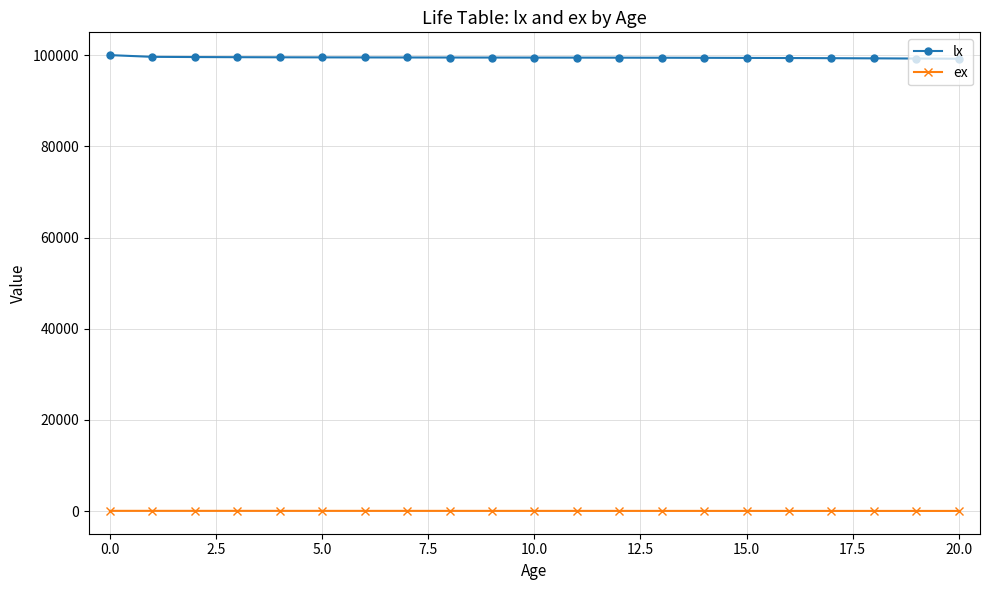

True or false: ex and lx intersect in this chart.

False